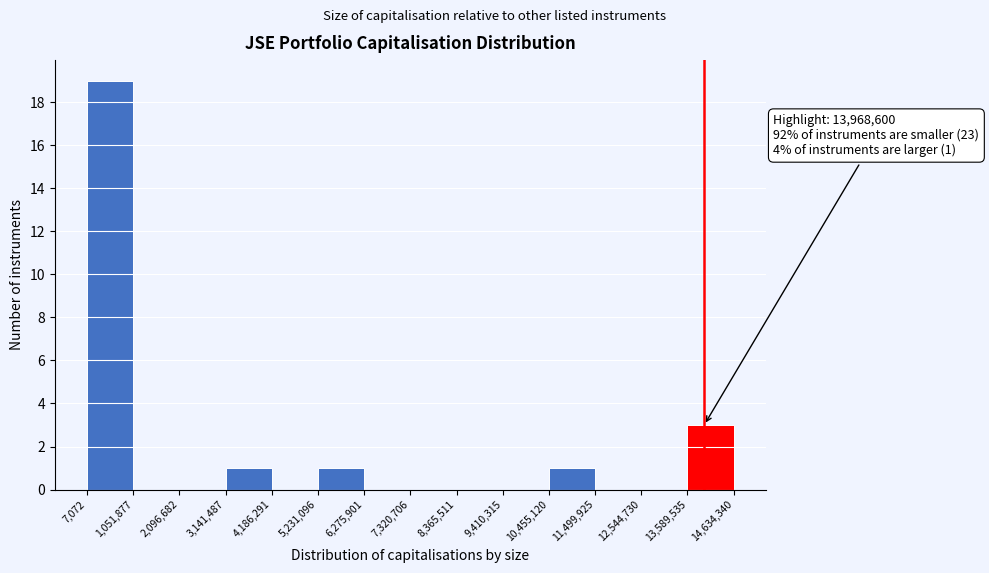

Which range on the x-axis has the tallest bar?

7,072 to 1,051,877